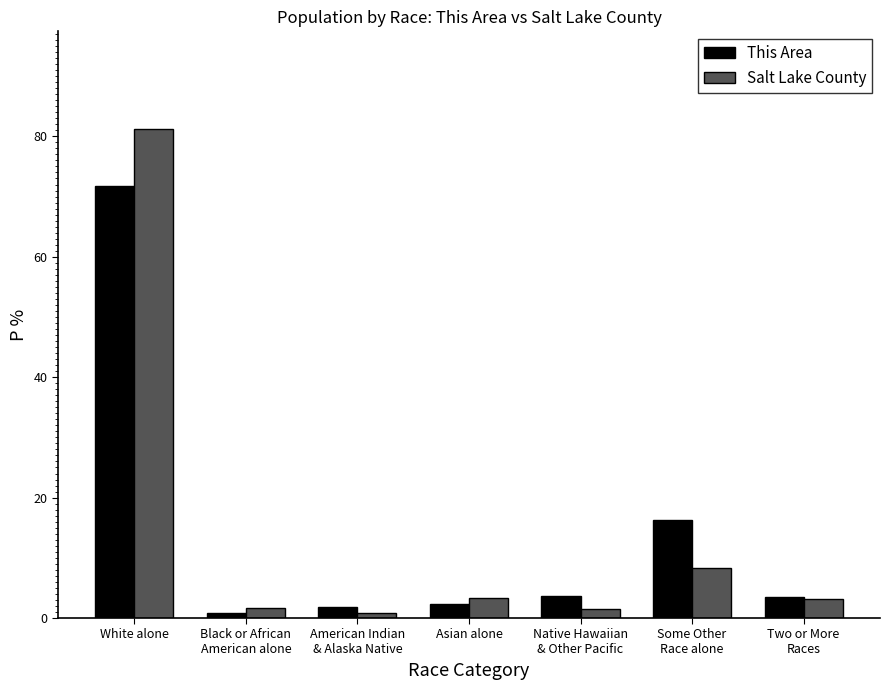

The value of Salt Lake County at Asian alone is 3.3. True or false?

True